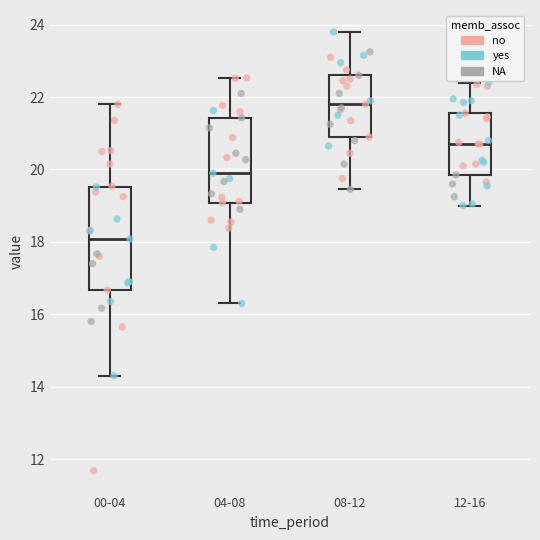

Which box has the lowest median line?

00-04